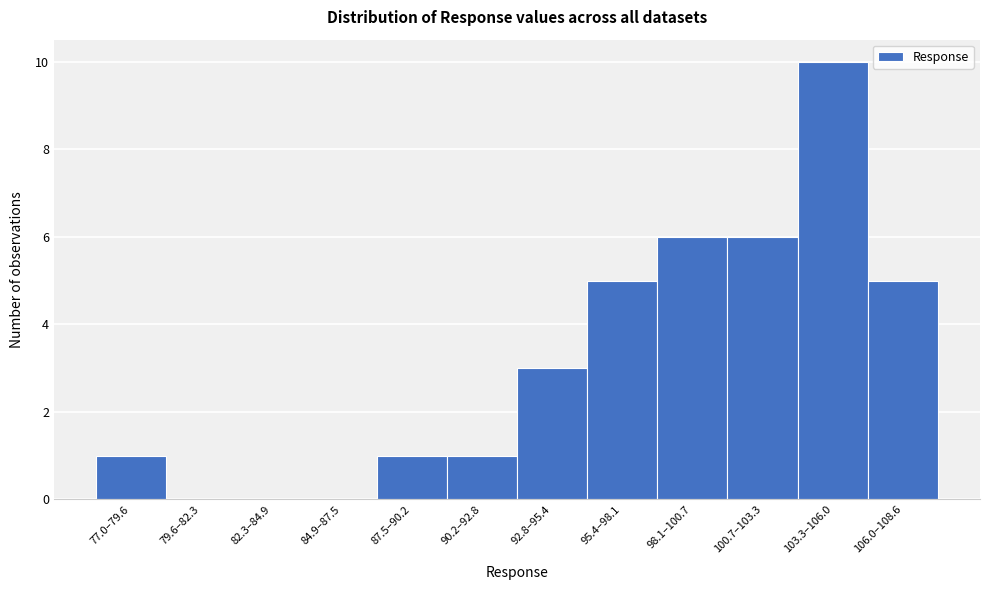

Reading left to right, transcribe all the data shown in this chart.

77.0–79.6=1	79.6–82.3=0	82.3–84.9=0	84.9–87.5=0	87.5–90.2=1	90.2–92.8=1	92.8–95.4=3	95.4–98.1=5	98.1–100.7=6	100.7–103.3=6	103.3–106.0=10	106.0–108.6=5